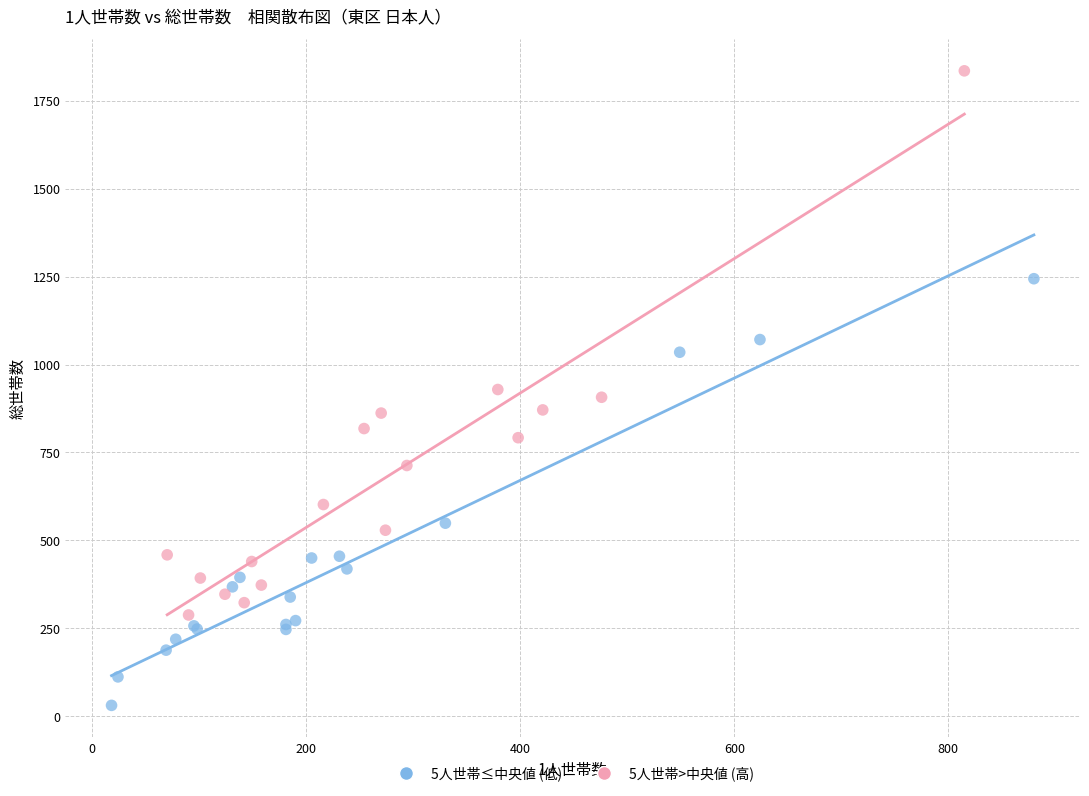

Which series contains the highest Y value?

5人世帯>中央値 (高)